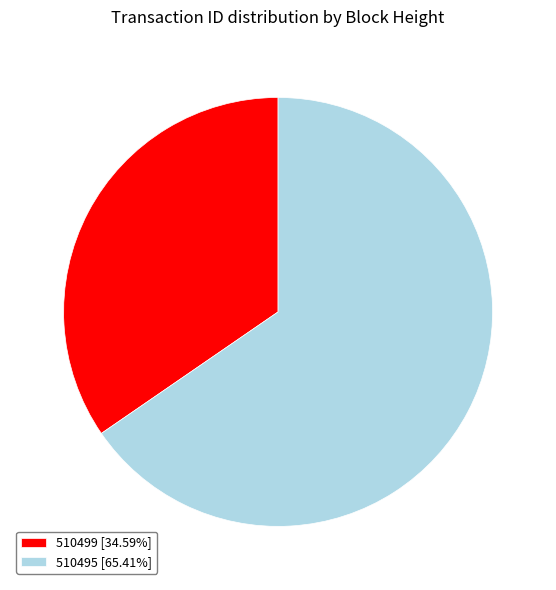

Is 510499 [34.59%] the majority of the pie?

No